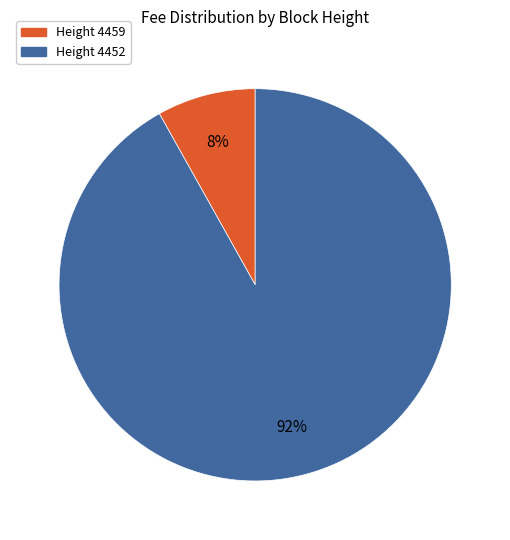

To the nearest percent, what is the difference between the largest and smallest slice percentages?

84%